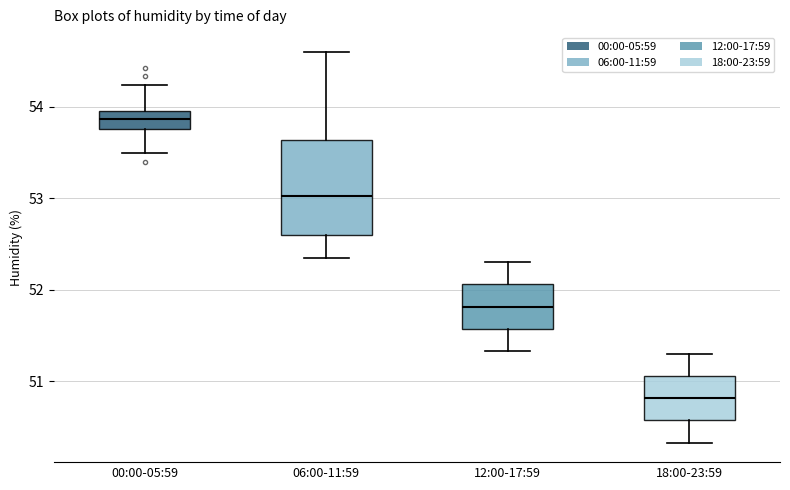

Comparing the boxes themselves (not the whiskers), which one is the tallest?

06:00-11:59